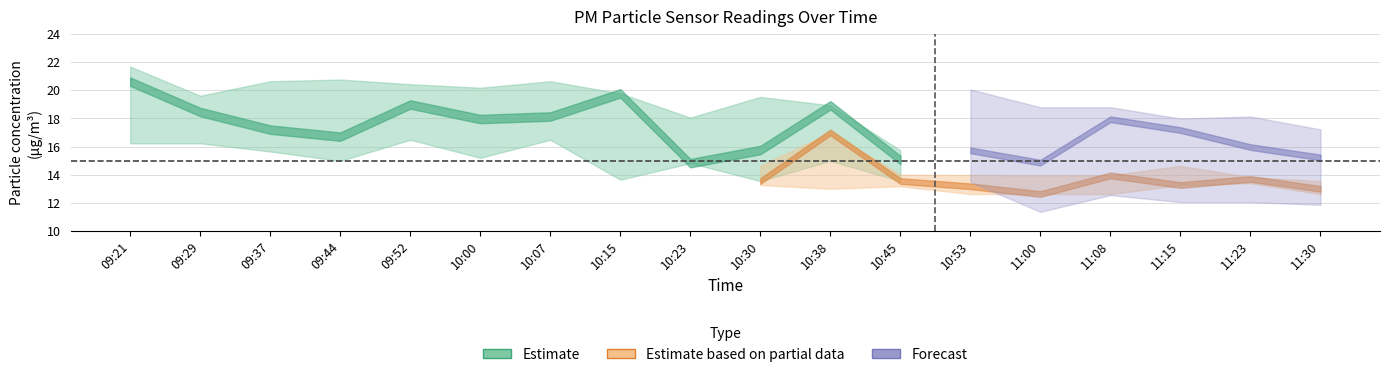

How many values in the P2 series exceed 13?

16